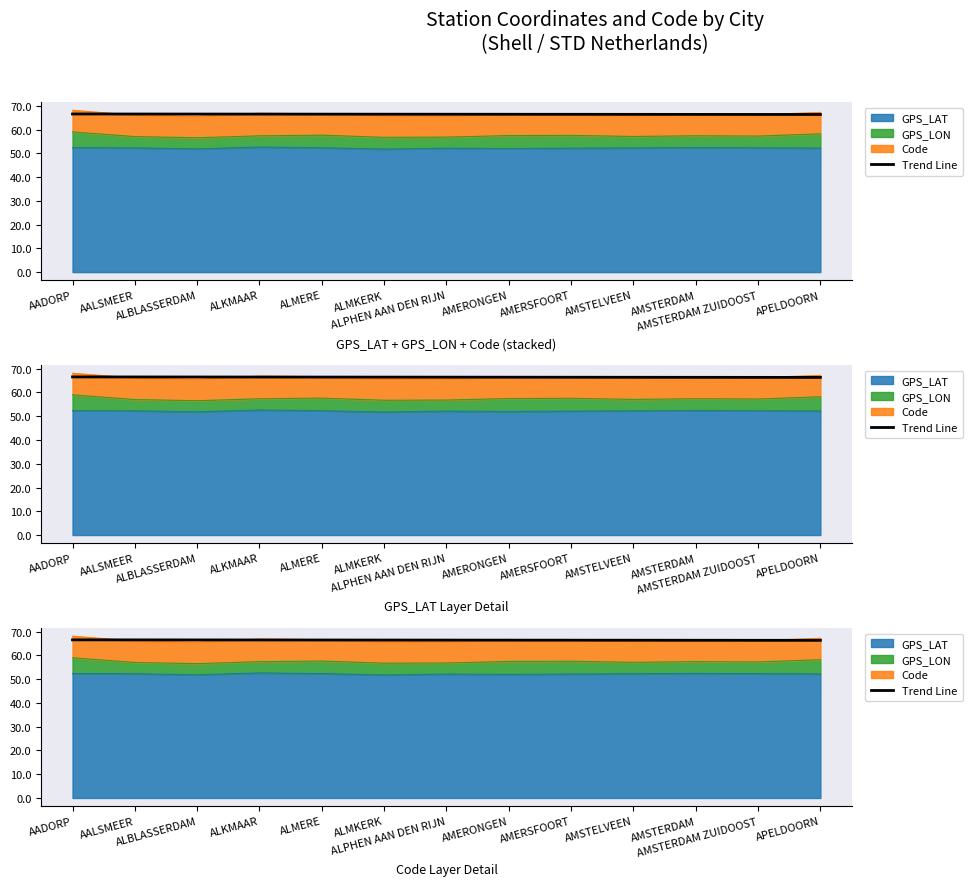

Reading right to left, extract all data points from this chart.

APELDOORN=66.3	AMSTERDAM ZUIDOOST=66.4	AMSTERDAM=66.4	AMSTELVEEN=66.4	AMERSFOORT=66.4	AMERONGEN=66.4	ALPHEN AAN DEN RIJN=66.4	ALMKERK=66.5	ALMERE=66.5	ALKMAAR=66.5	ALBLASSERDAM=66.5	AALSMEER=66.5	AADORP=66.5